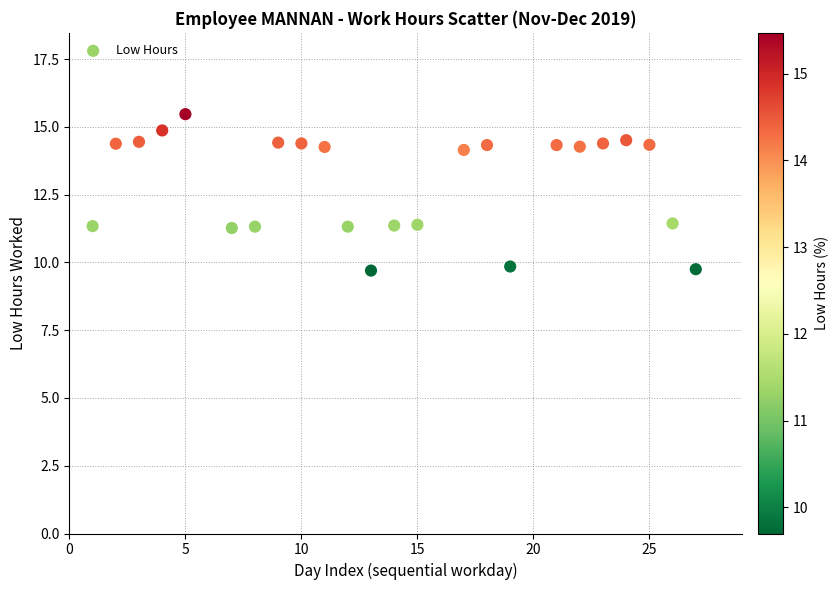

What is the range of X values (max minus min)?

26.0